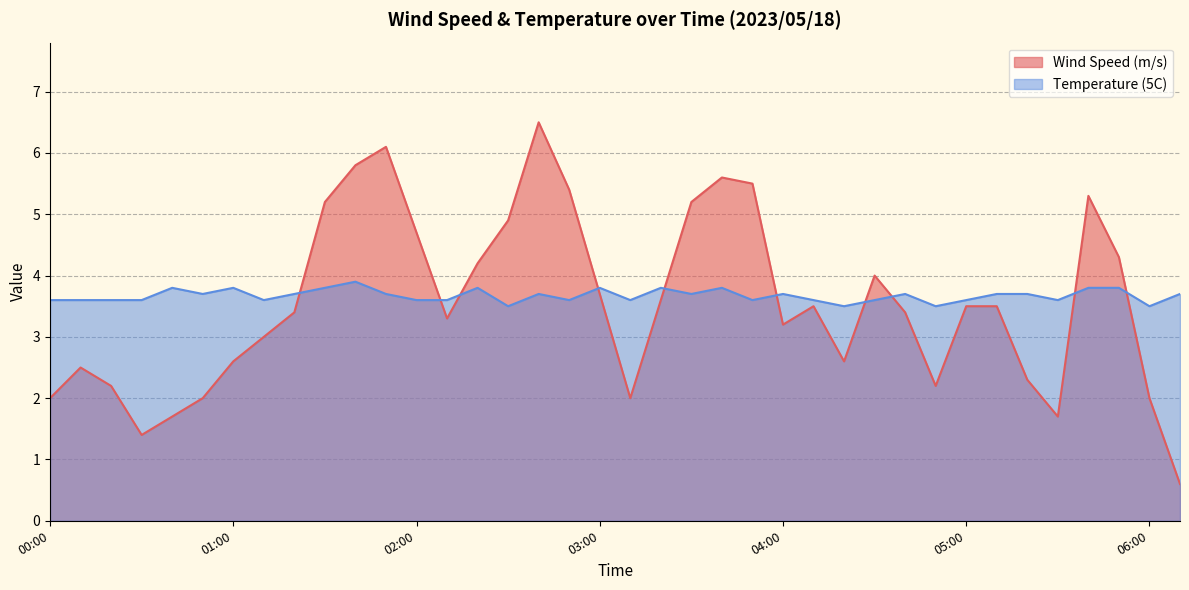

What position from the right is 01:40?

28